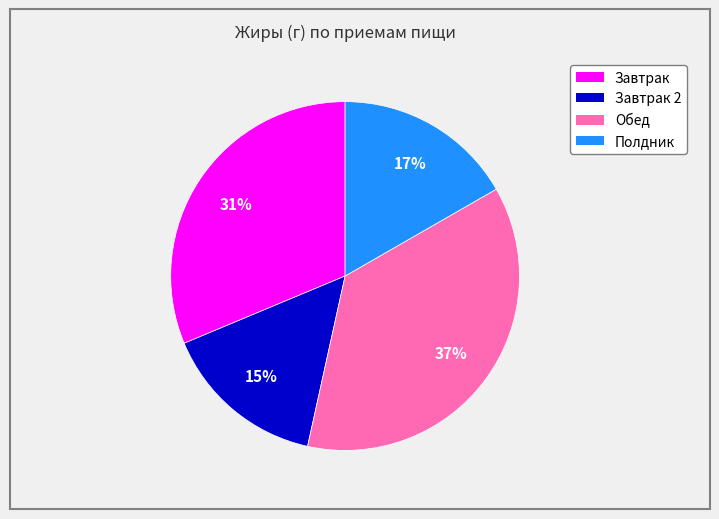

Is there any slice that represents more than half of the pie?

No